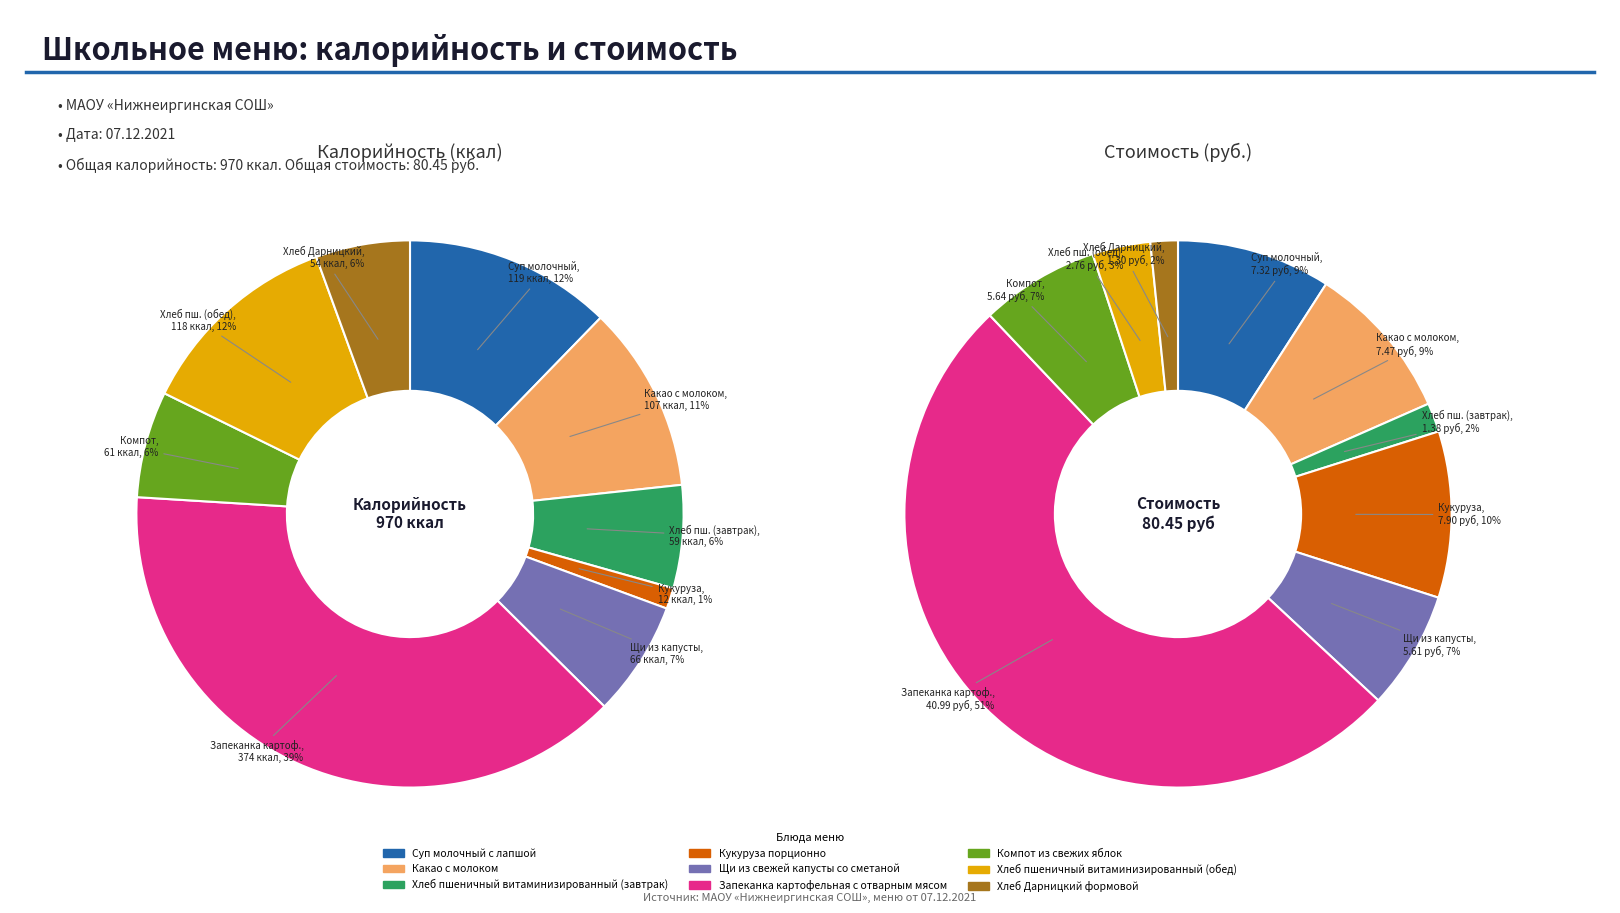

True or false: Суп молочный с лапшой accounts for 12% of the total.

True